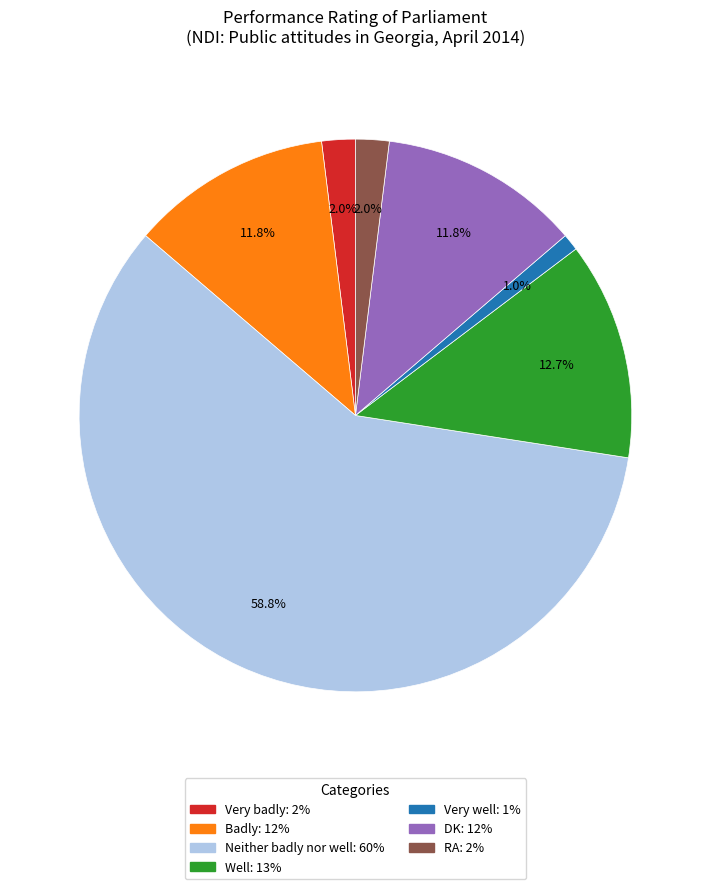

Which category accounts for the majority?

Neither badly nor well